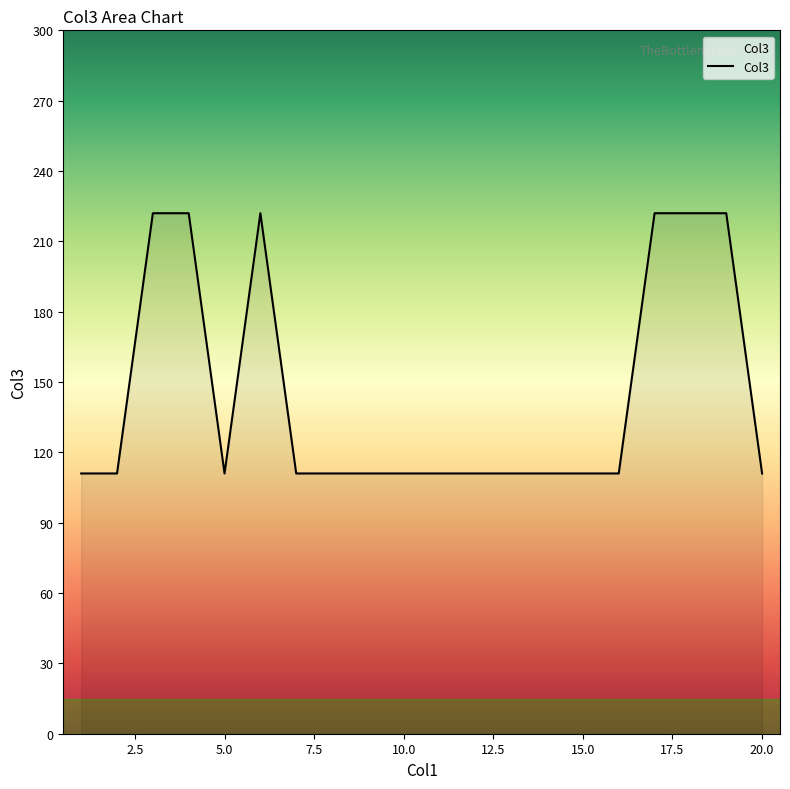

What is the difference between the maximum and minimum values?

111